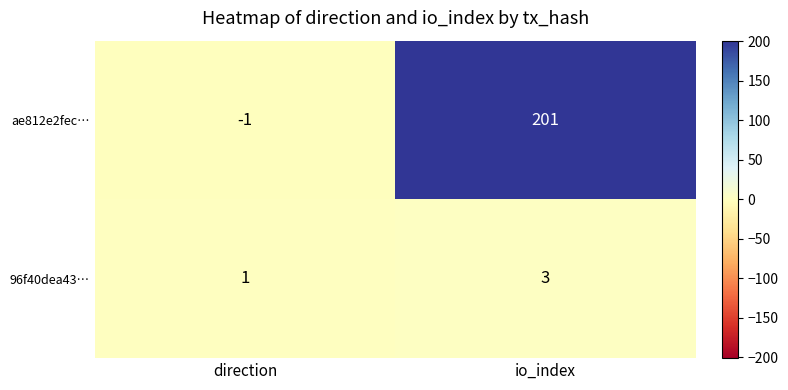

How many values in the 96f40dea43… series are below 3?

1